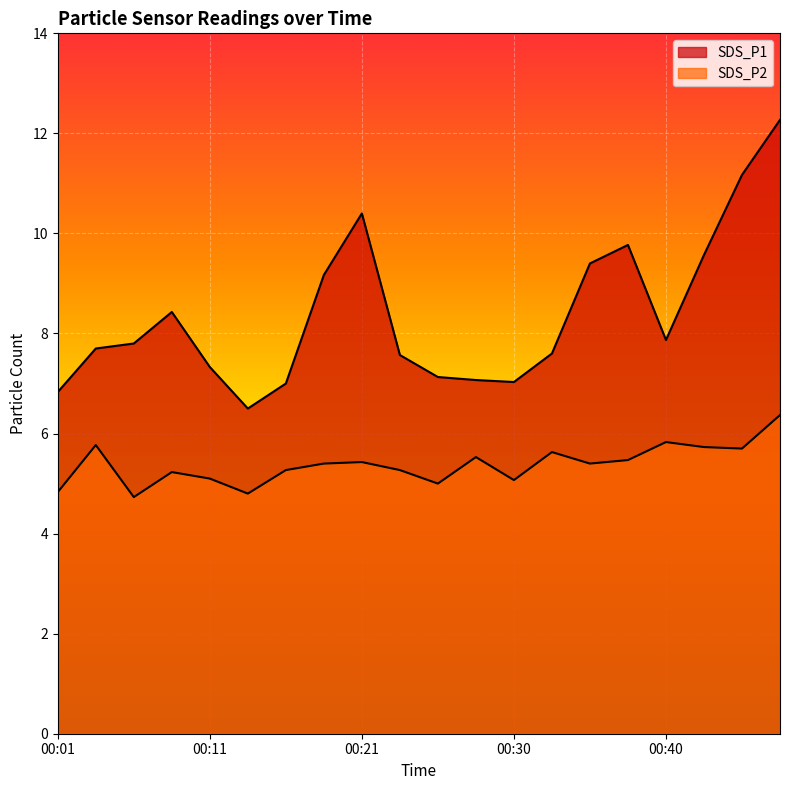

Rank the series at 00:21 from lowest to highest value.

SDS_P2, SDS_P1